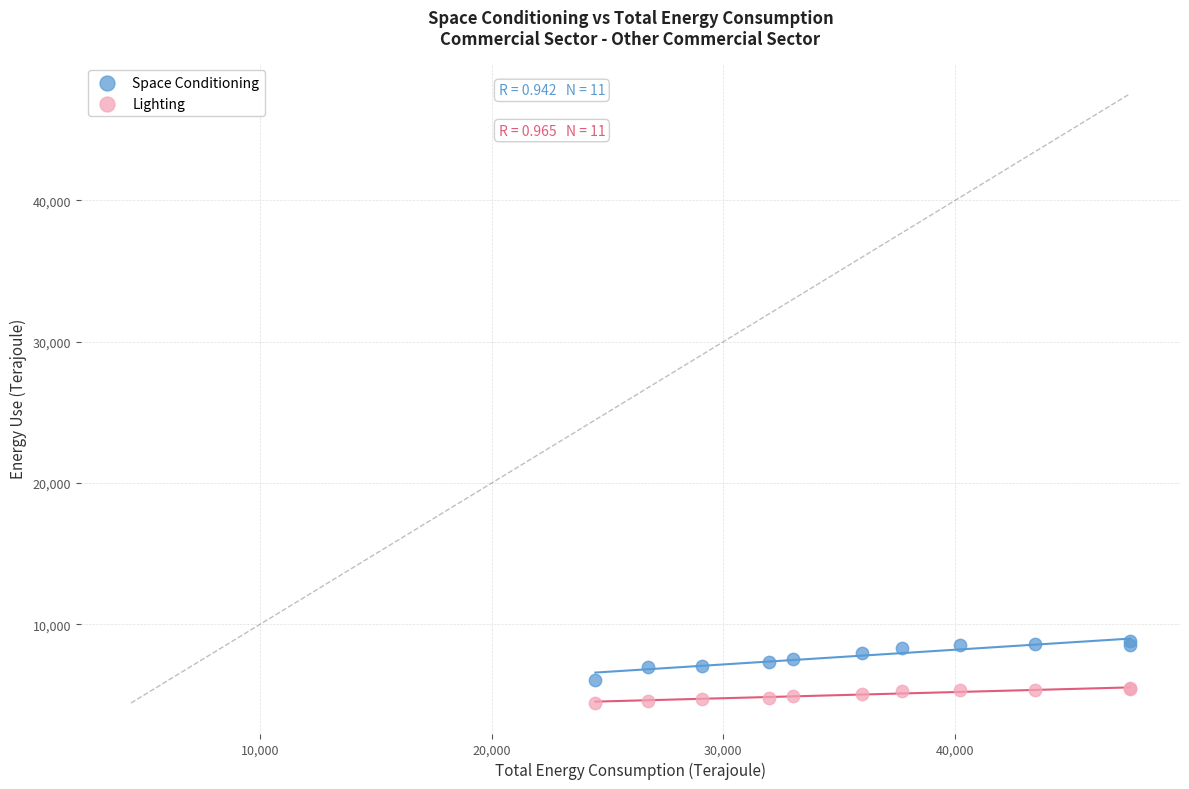

Which series has the widest spread of Y values?

Space Conditioning